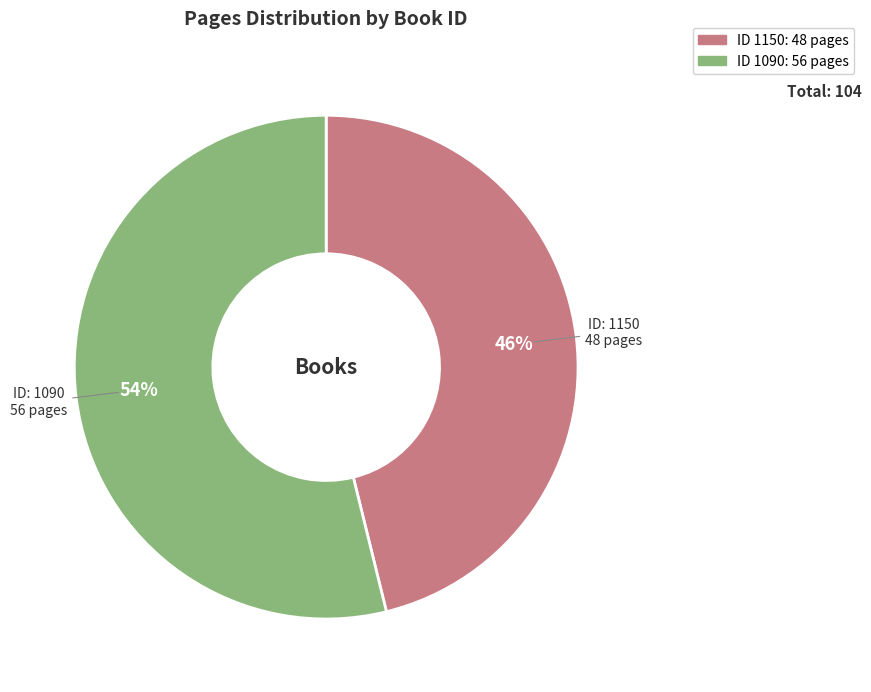

Does any single category account for the majority?

Yes